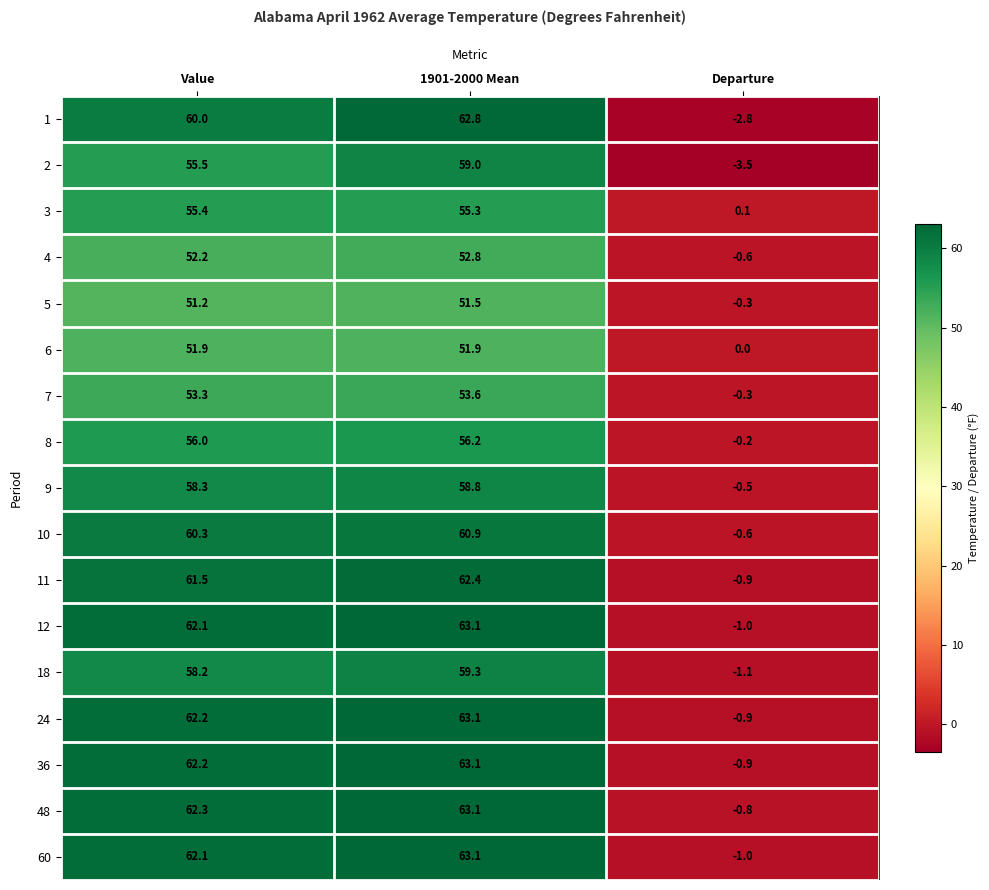

Is the value of 7 at 1901-2000 Mean greater than the value of 2 at Departure?

Yes